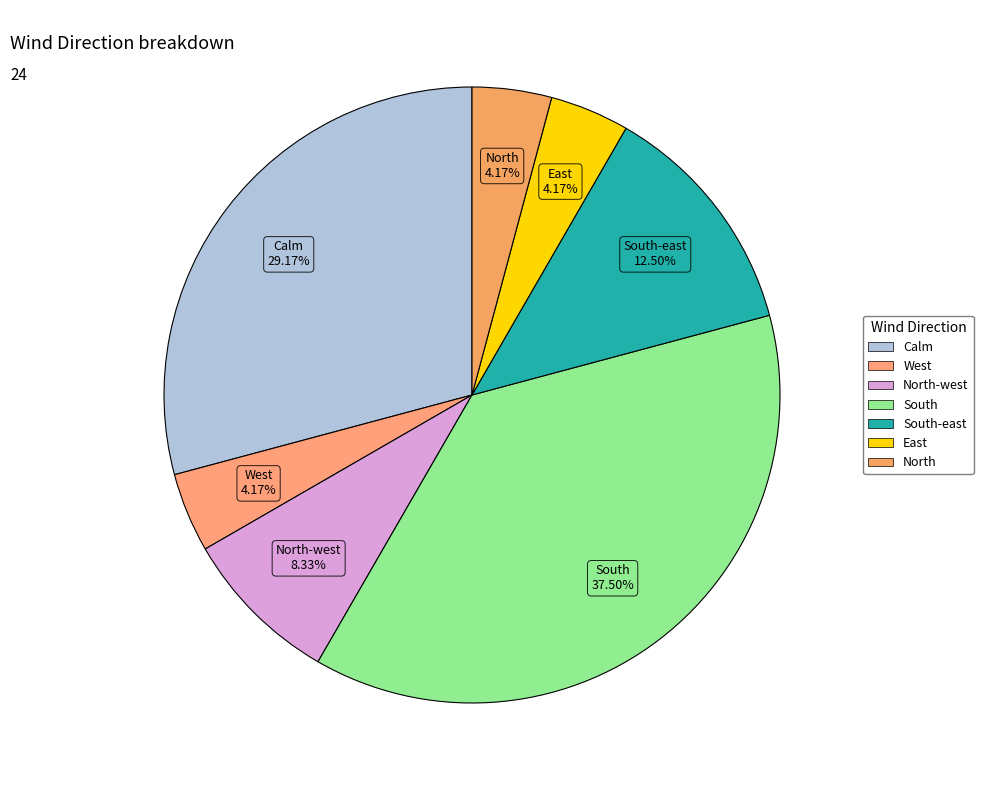

What portion of the pie excludes North?

95.8%